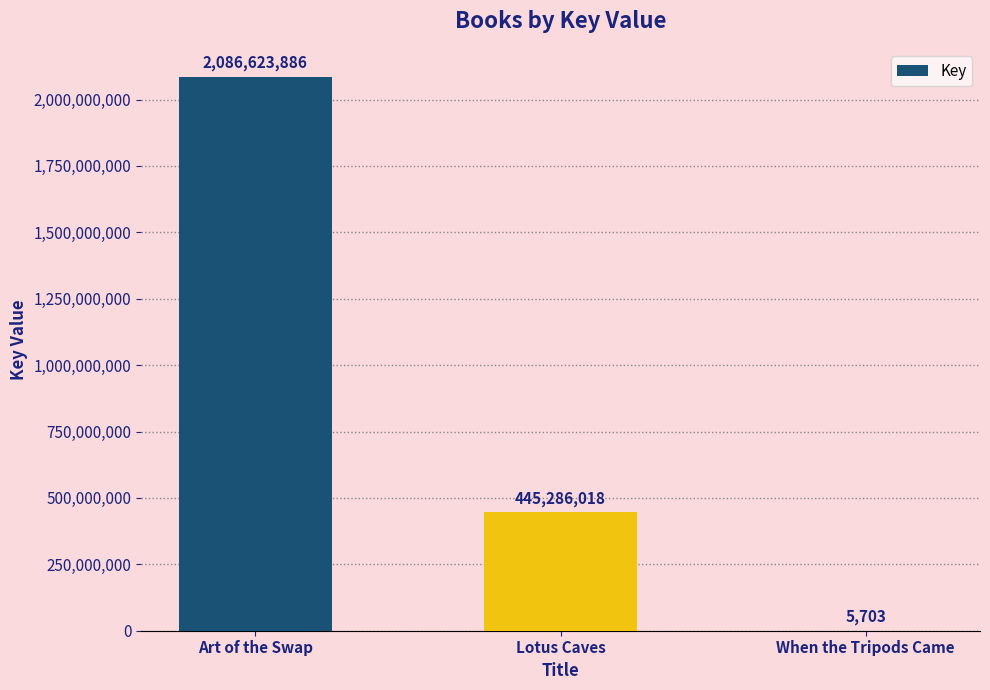

Which label corresponds to the largest value in the chart?

Art of the Swap